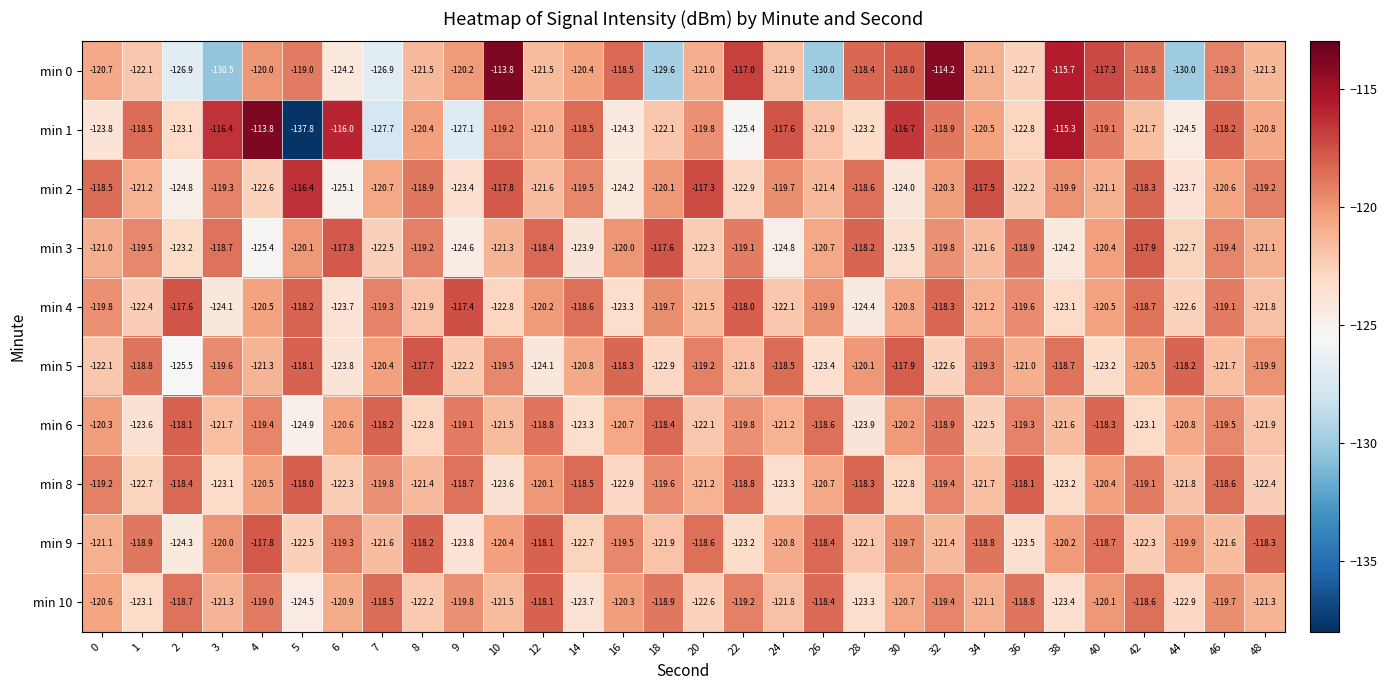

Is it true that min 10 equals -191.0 at 40?

False